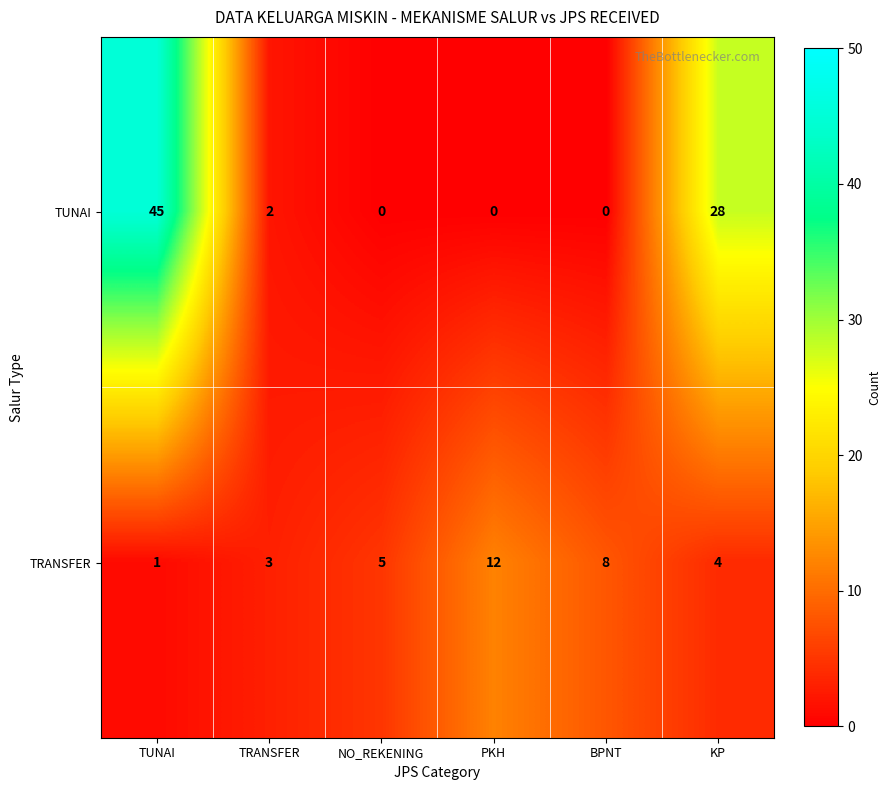

Reading right to left, transcribe all the data shown in this chart.

TUNAI: 28	0	0	0	2	45
TRANSFER: 4	8	12	5	3	1